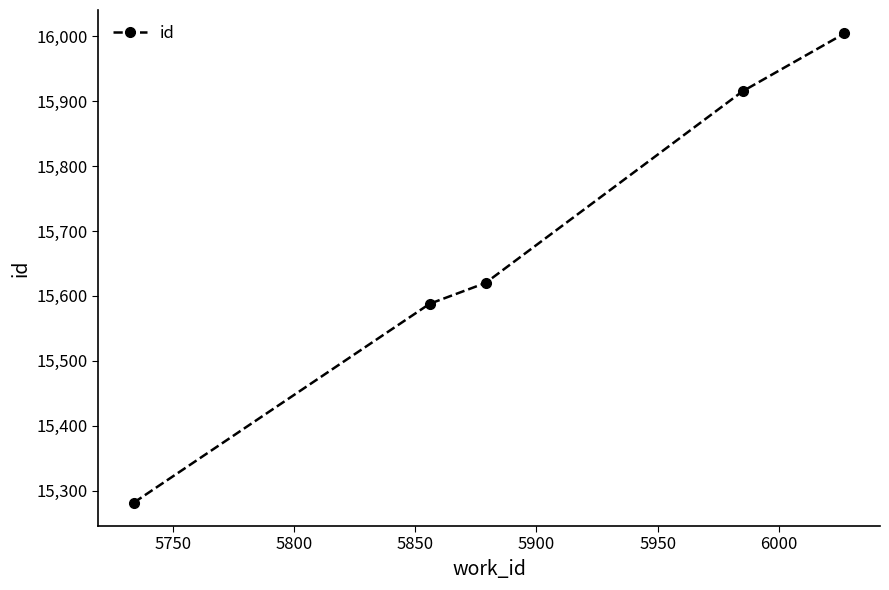

True or false: there are more than 0 points higher than both neighbors.

False